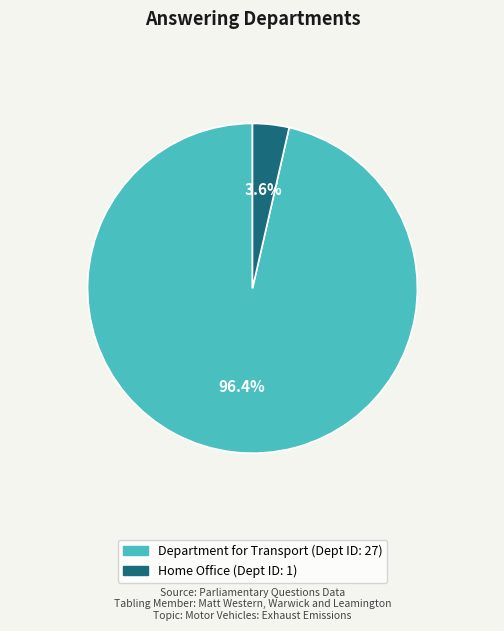

To the nearest percent, what portion does Department for Transport represent?

96%